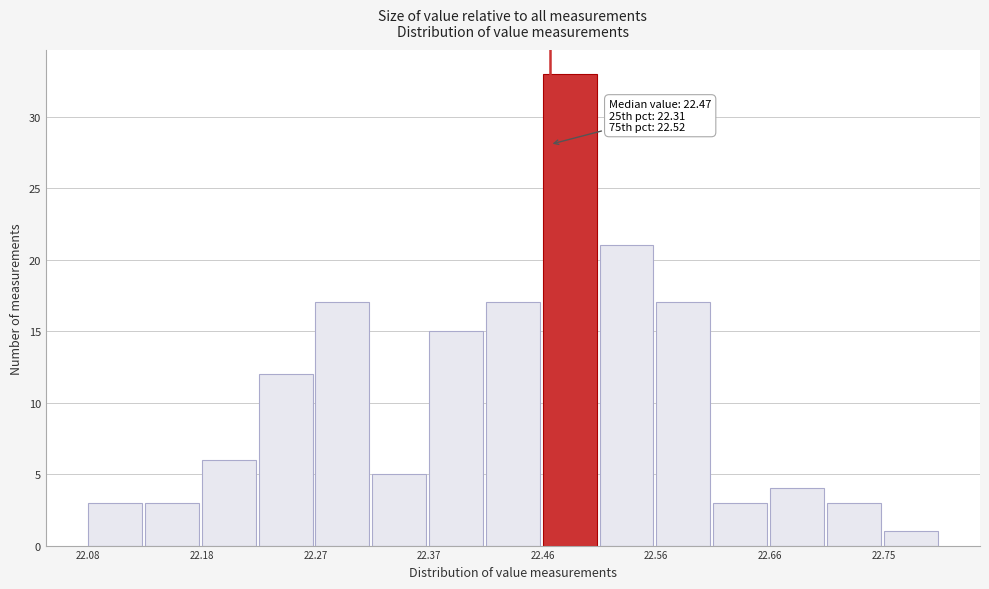

Which range on the x-axis has the tallest bar?

22.464 to 22.512